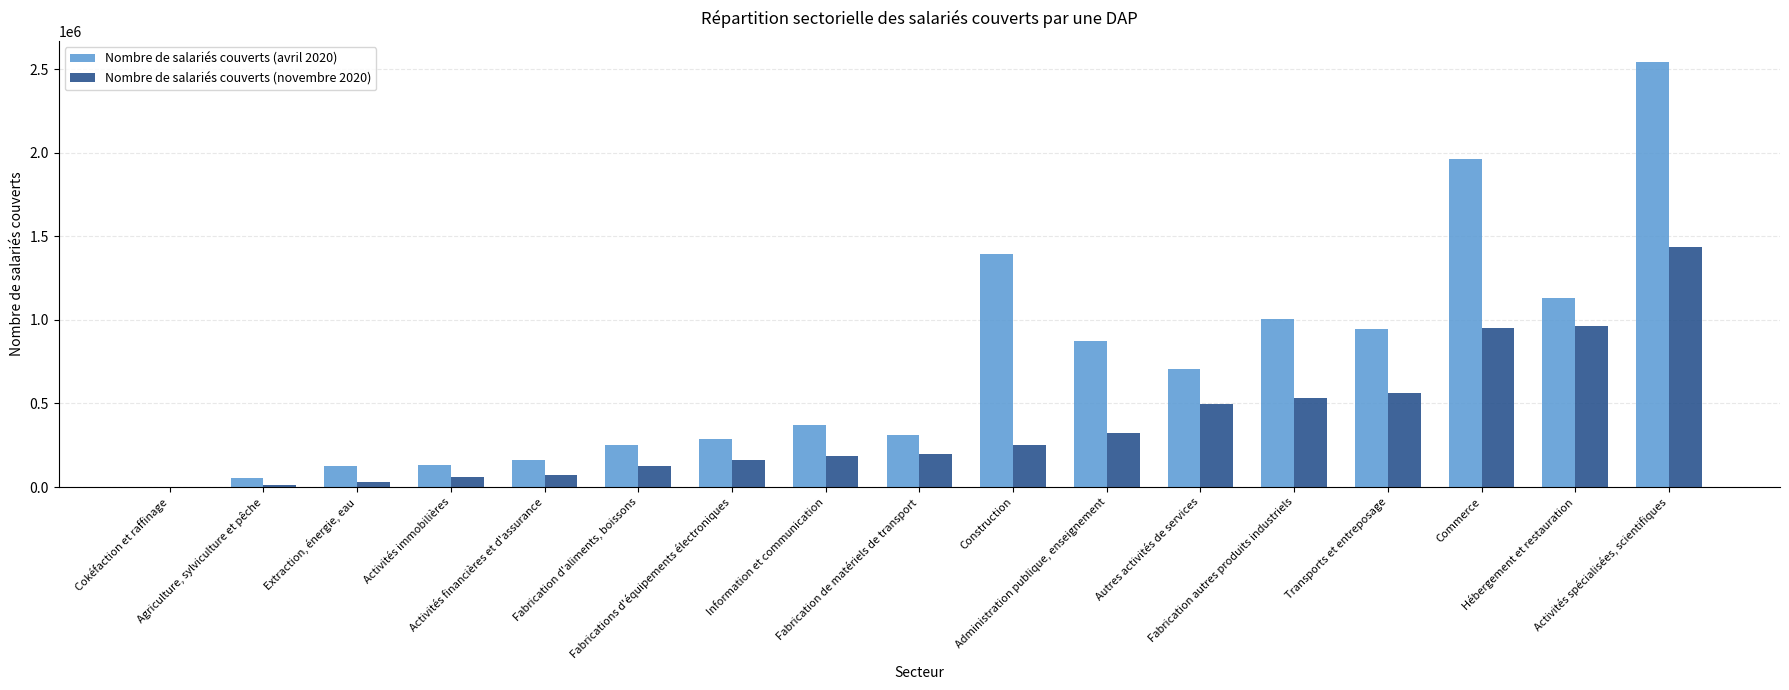

What are all the series names shown in the legend?

Nombre de salariés couverts (avril 2020), Nombre de salariés couverts (novembre 2020)